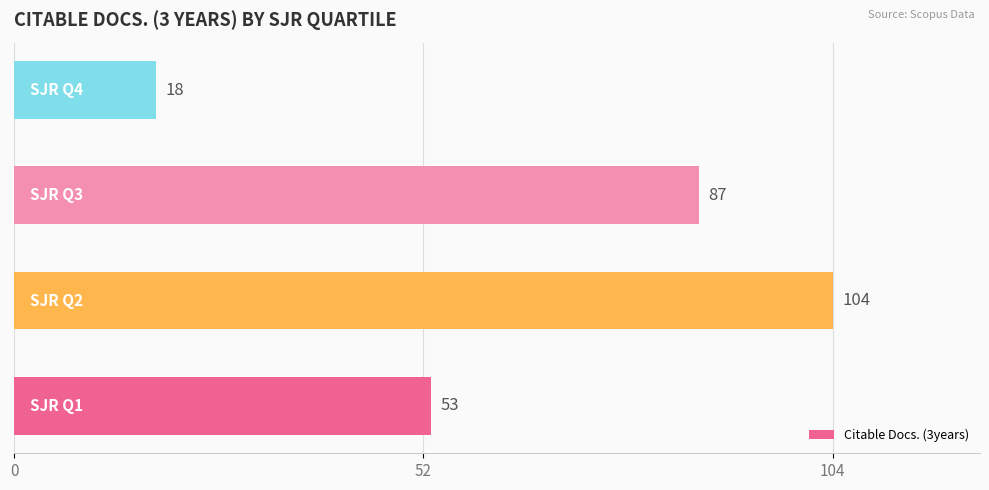

What is the average value?

66